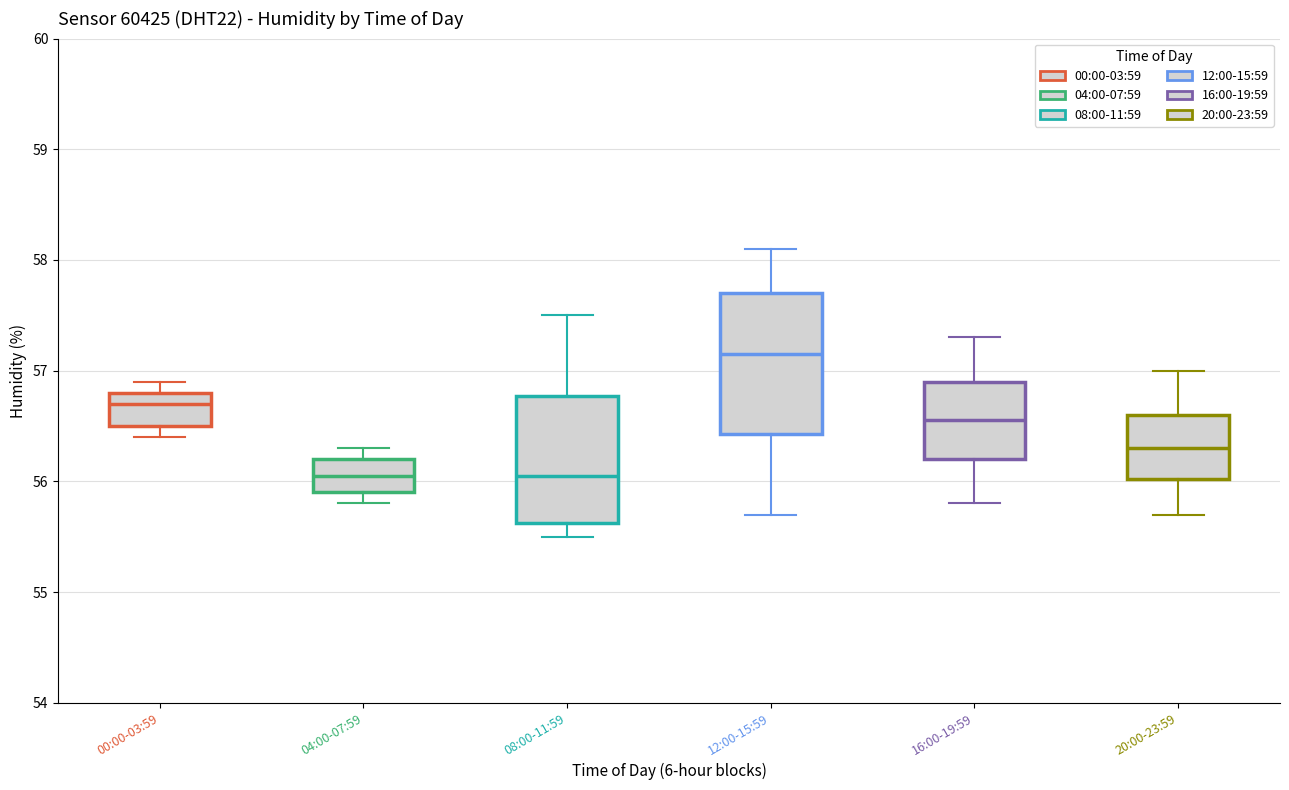

Where does the lower whisker of the box for 12:00-15:59 end on the y-axis? The values are not printed on the chart, so give them approximately, as read against the axis.

55.7